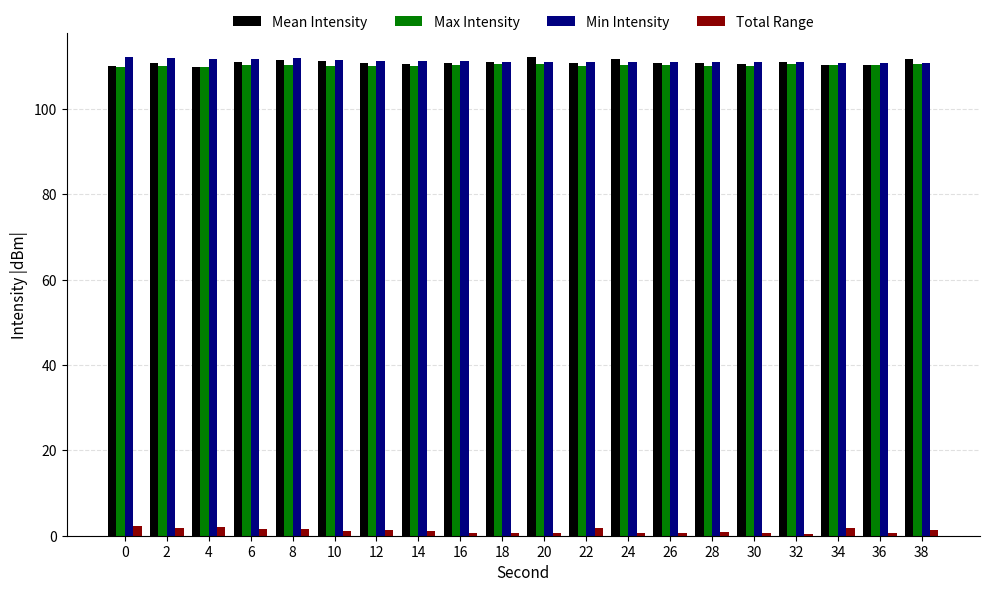

The Max Intensity series shows 154.6 at 10. True or false?

False